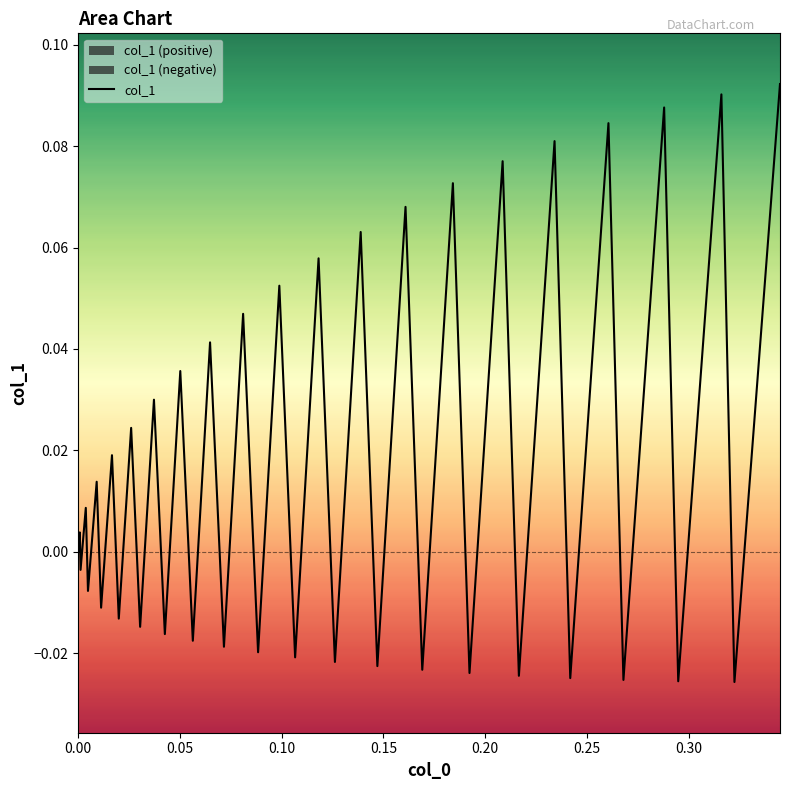

How many data points are above 0?

20